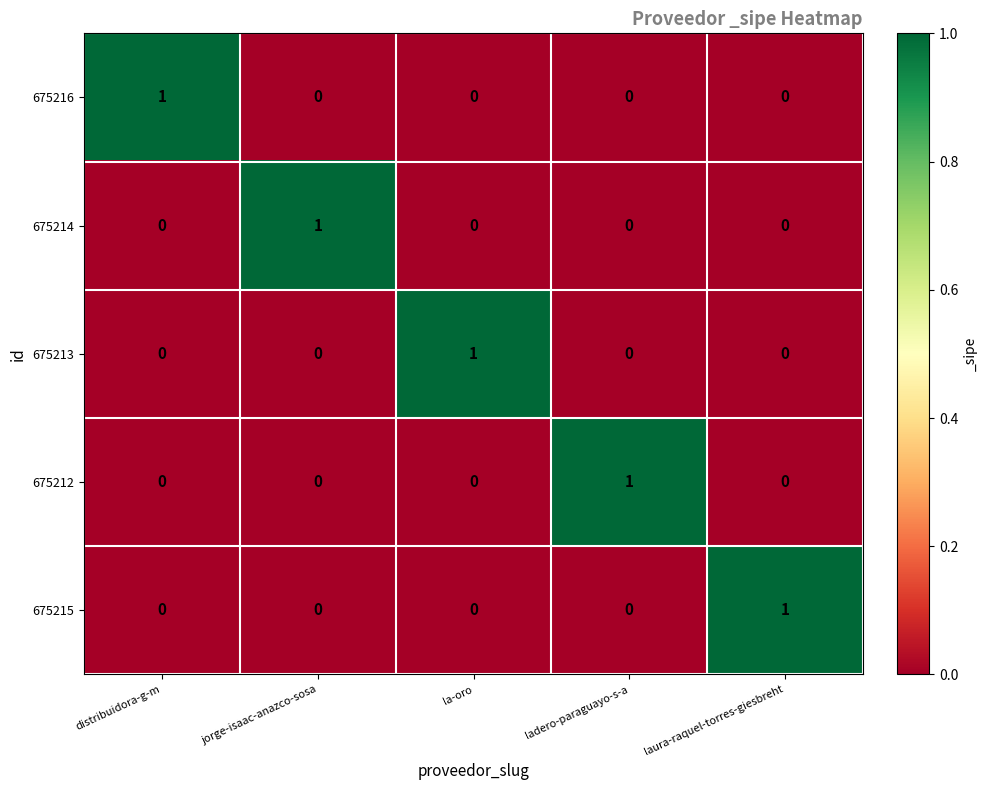

Is the value of 675216 at distribuidora-g-m greater than the value of 675212 at la-oro?

Yes